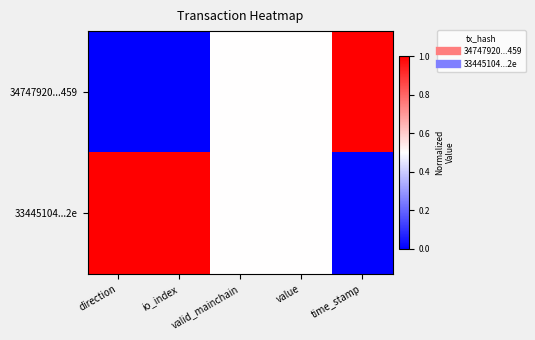

Reading left to right, extract all data points from this chart.

34747920...459: direction=0.0	io_index=0.0	valid_mainchain=0.5	value=0.5	time_stamp=1.0
33445104...2e: direction=1.0	io_index=1.0	valid_mainchain=0.5	value=0.5	time_stamp=0.0